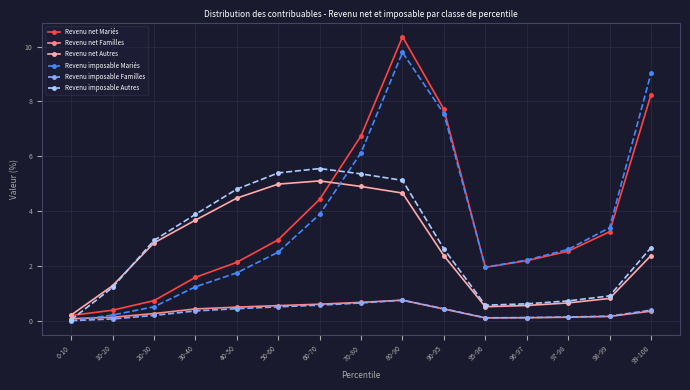

What is the greatest value displayed?

10.4